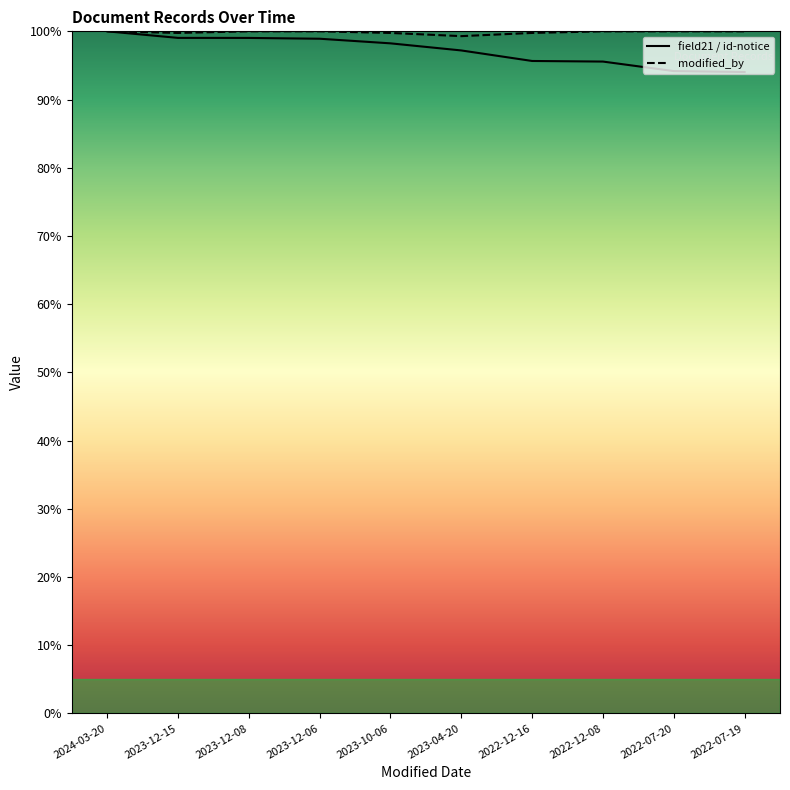

How many interior local valleys does the modified_by series have?

2